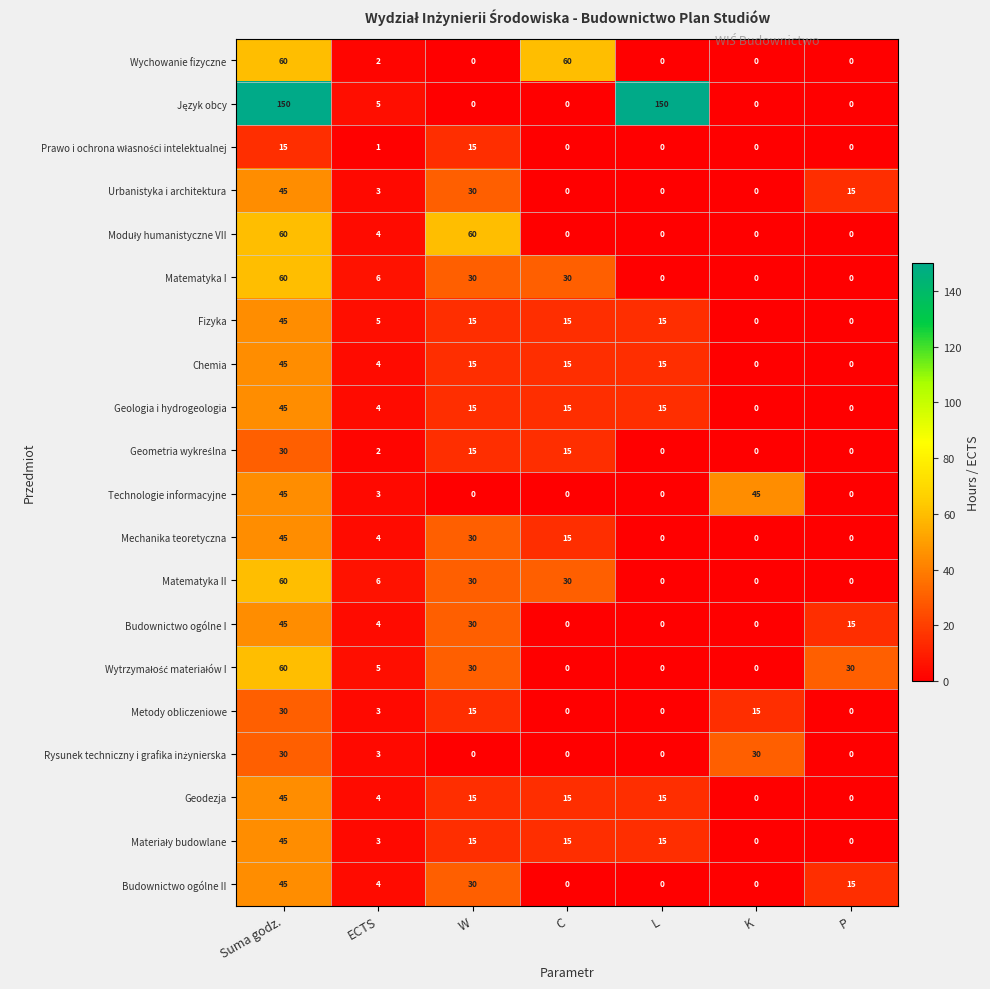

At which category is the sum across all series the highest?

Suma godz.